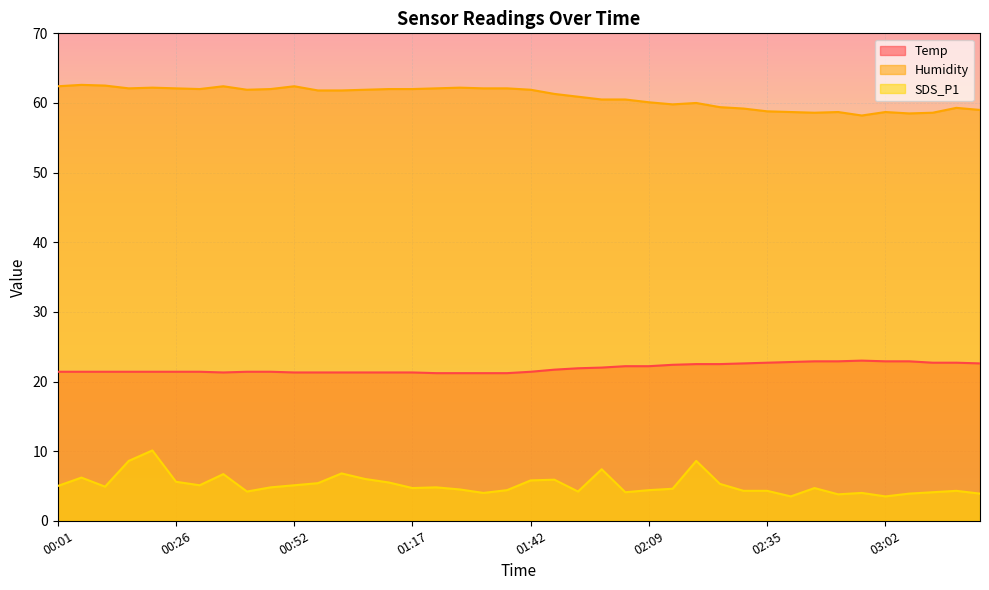

What are all the series names shown in the legend?

Temp, Humidity, SDS_P1